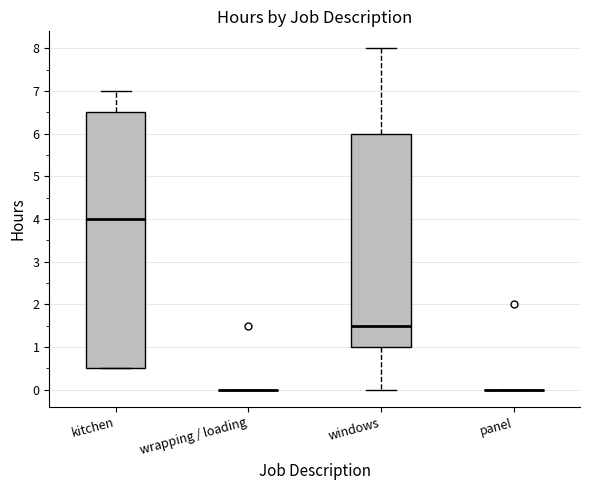

Reading left to right, transcribe this box plot: for each box, give where its median line is, the range the box spans, and where its two whiskers end, as read against the y-axis. The values are not printed on the chart, so give them approximately, as read against the axis.

kitchen: median 4.0, box 0.5 to 6.5, whiskers 0.5 to 7.0
wrapping / loading: box collapsed to a line at 0.0, whiskers 0.0 to 0.0
windows: median 1.5, box 1.0 to 6.0, whiskers 0.0 to 8.0
panel: box collapsed to a line at 0.0, whiskers 0.0 to 0.0